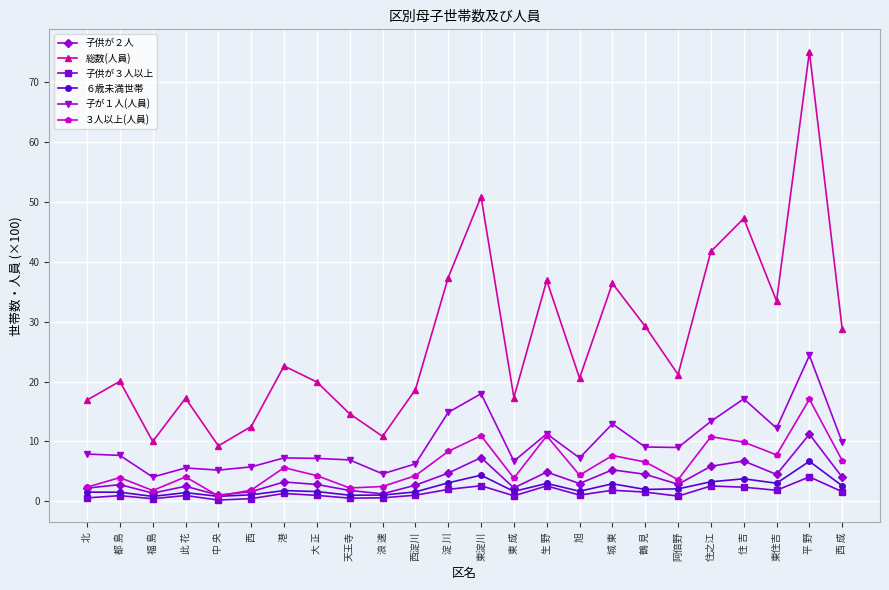

What are all the series names shown in the legend?

子供が２人, 総数(人員), 子供が３人以上, ６歳未満世帯, 子が１人(人員), ３人以上(人員)